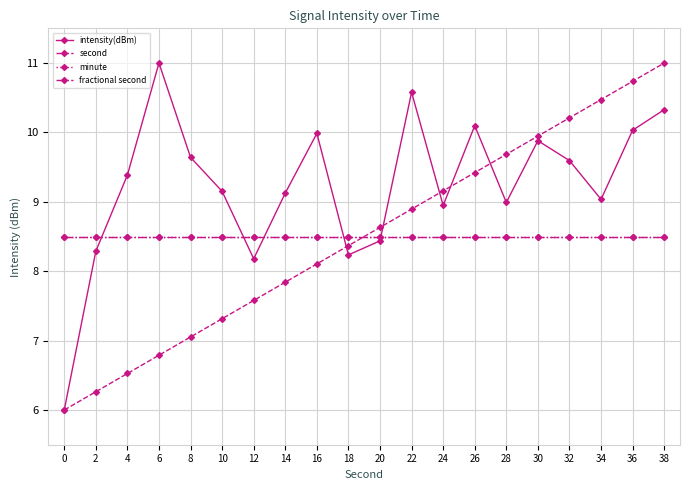

What is the value of the minute point at the 4th from the left?

8.5